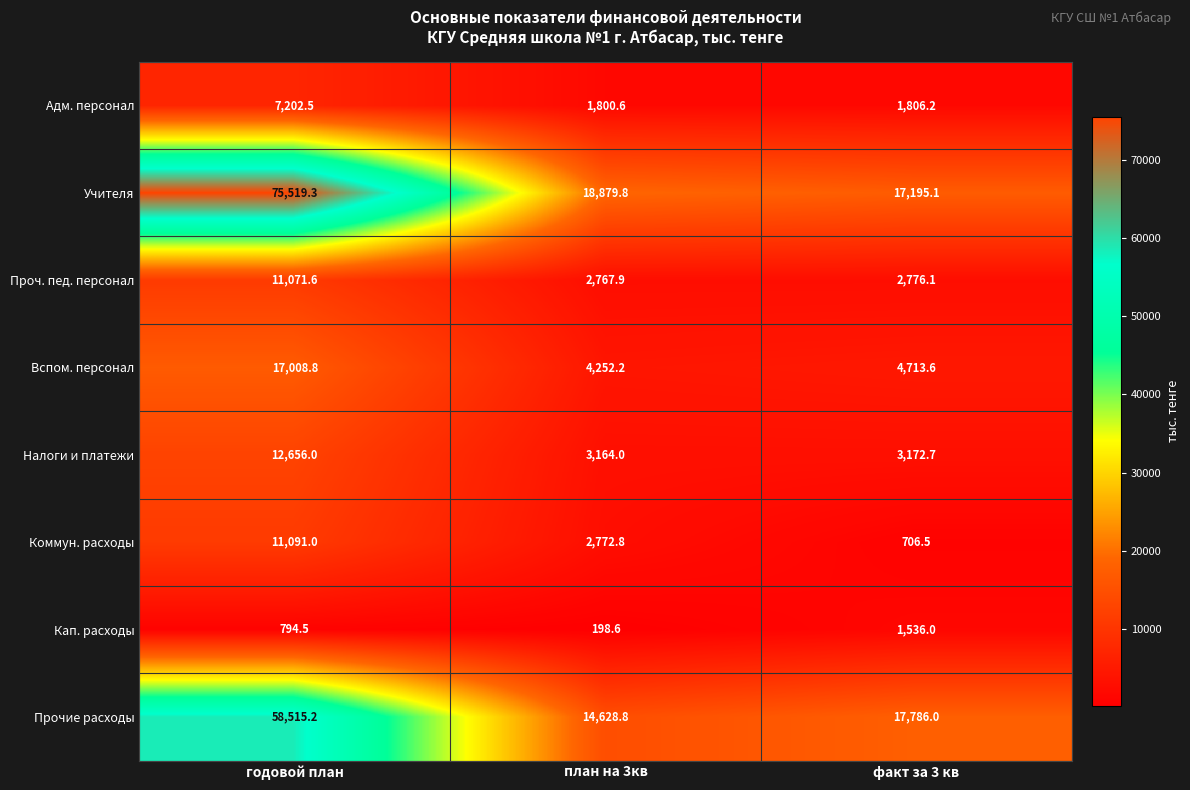

How many series are shown in this chart?

8